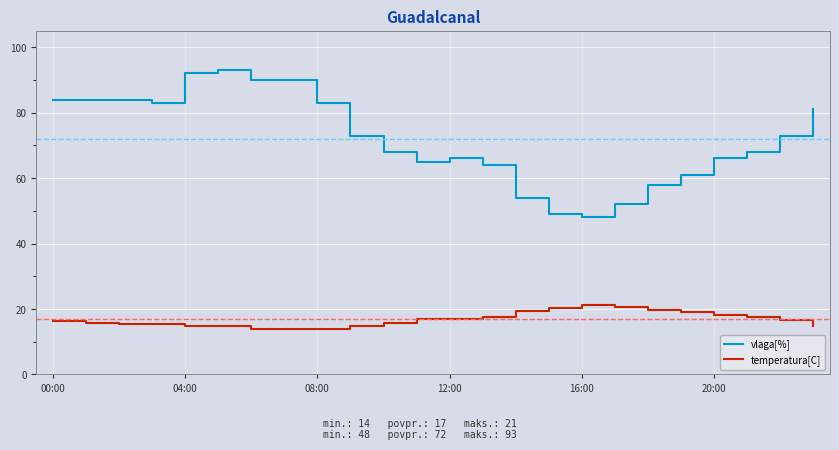

Rank the series by their average value, from highest to lowest.

vlaga[%], temperatura[C]